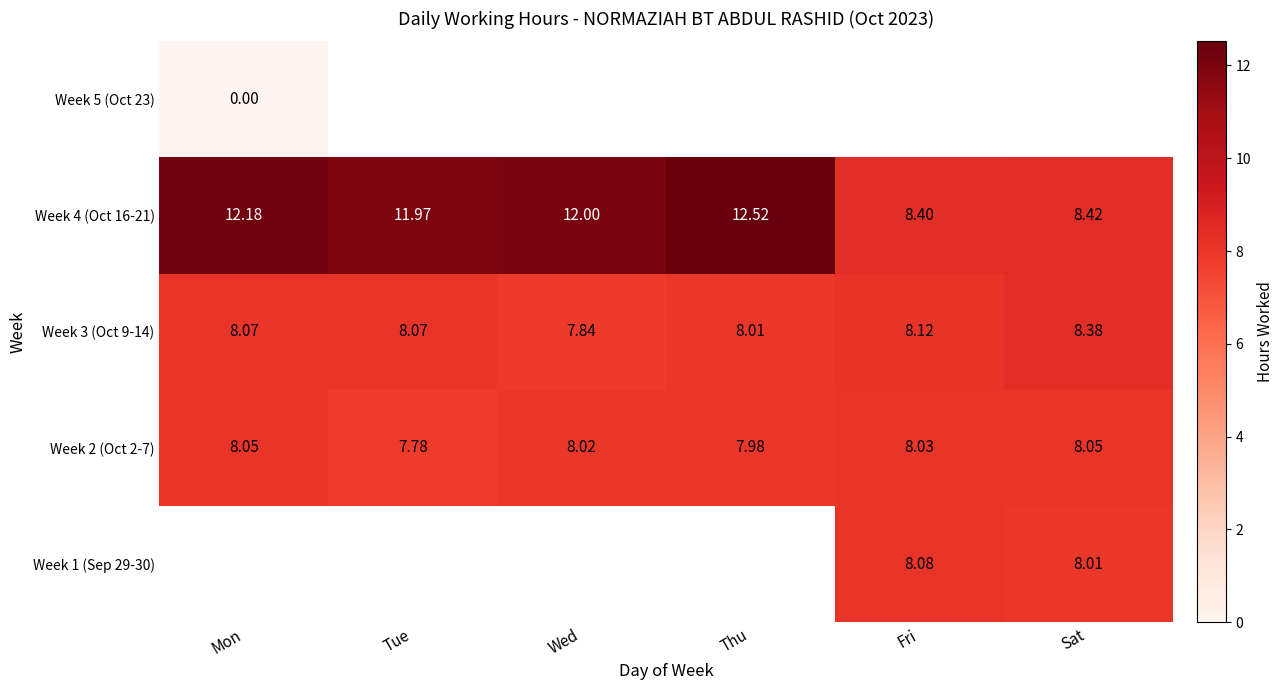

At which category does the chart reach its peak across all series?

Thu